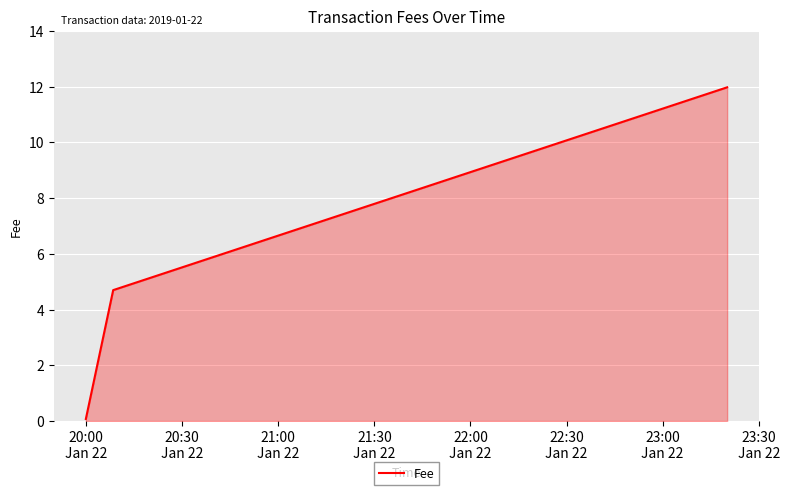

What is the greatest value displayed?

12.0